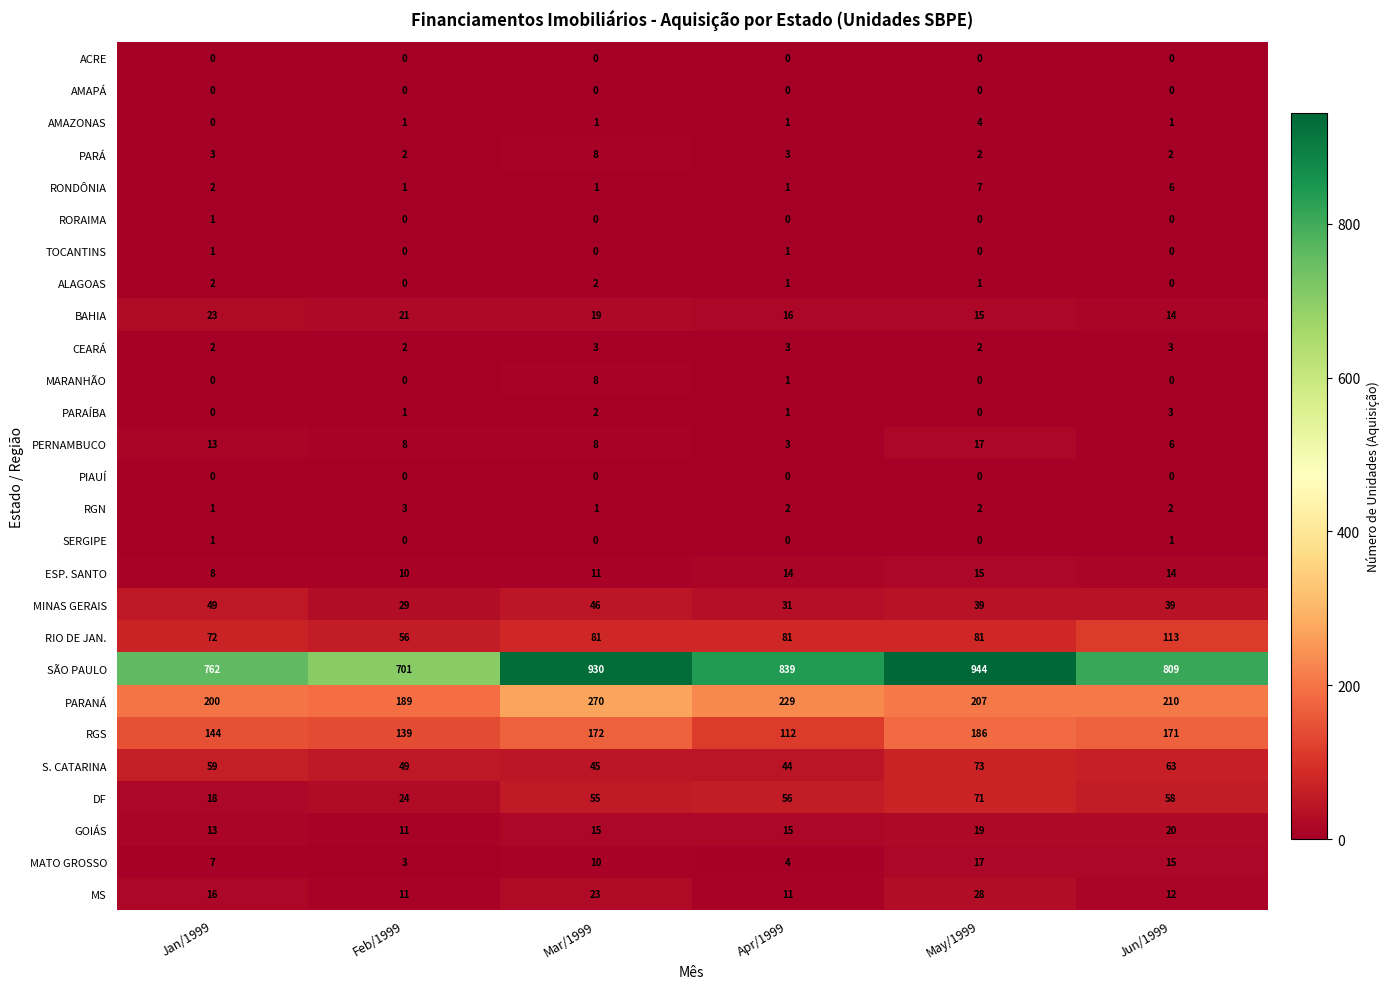

How many series are shown in this chart?

27